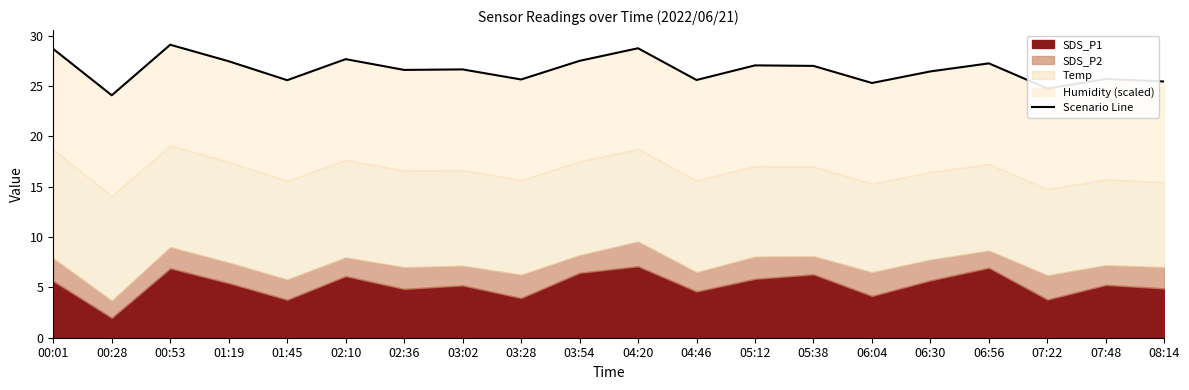

What is the average value?

26.6